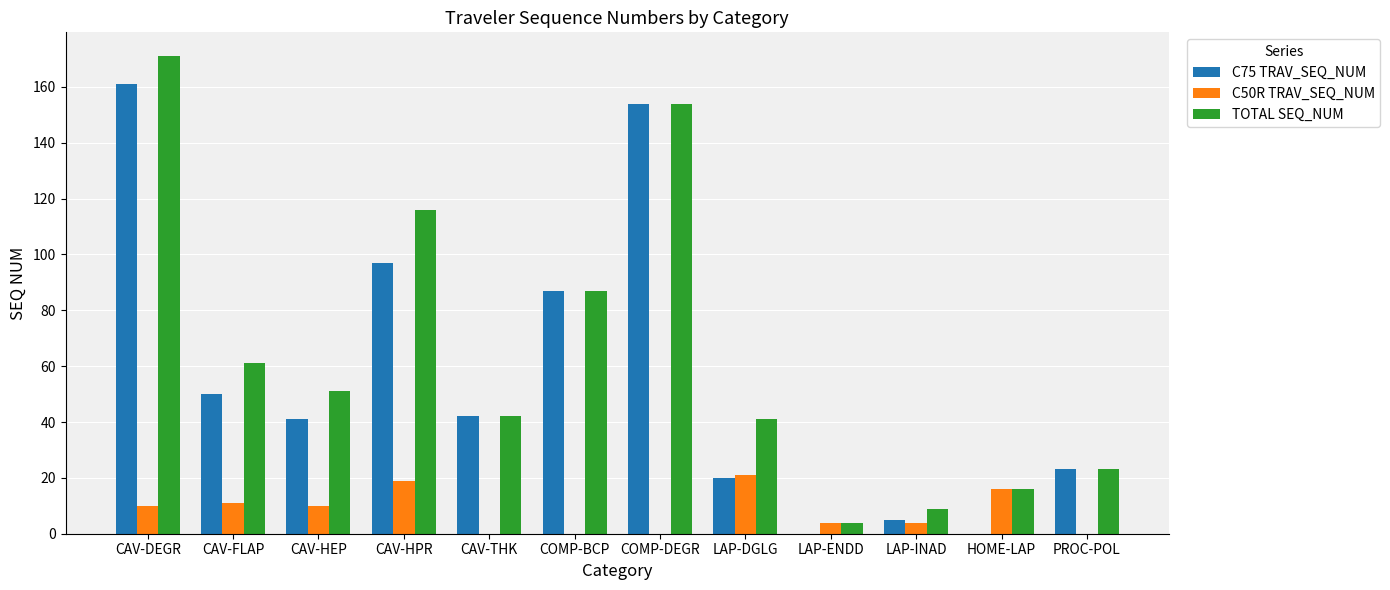

At which label is C75 TRAV_SEQ_NUM closest to 80?

COMP-BCP